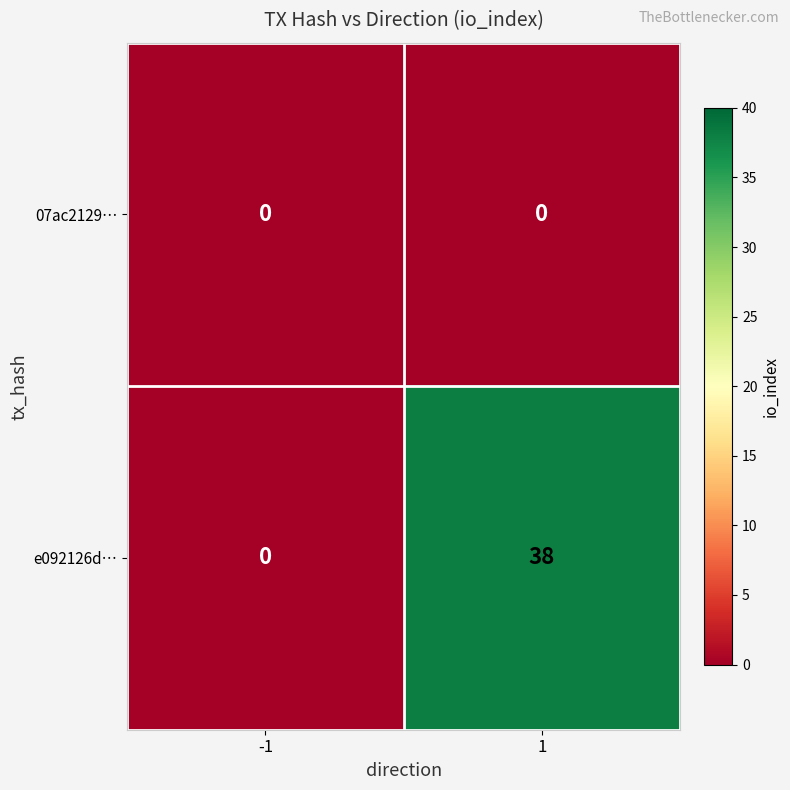

Rank the series at 1 from lowest to highest value.

07ac2129…, e092126d…